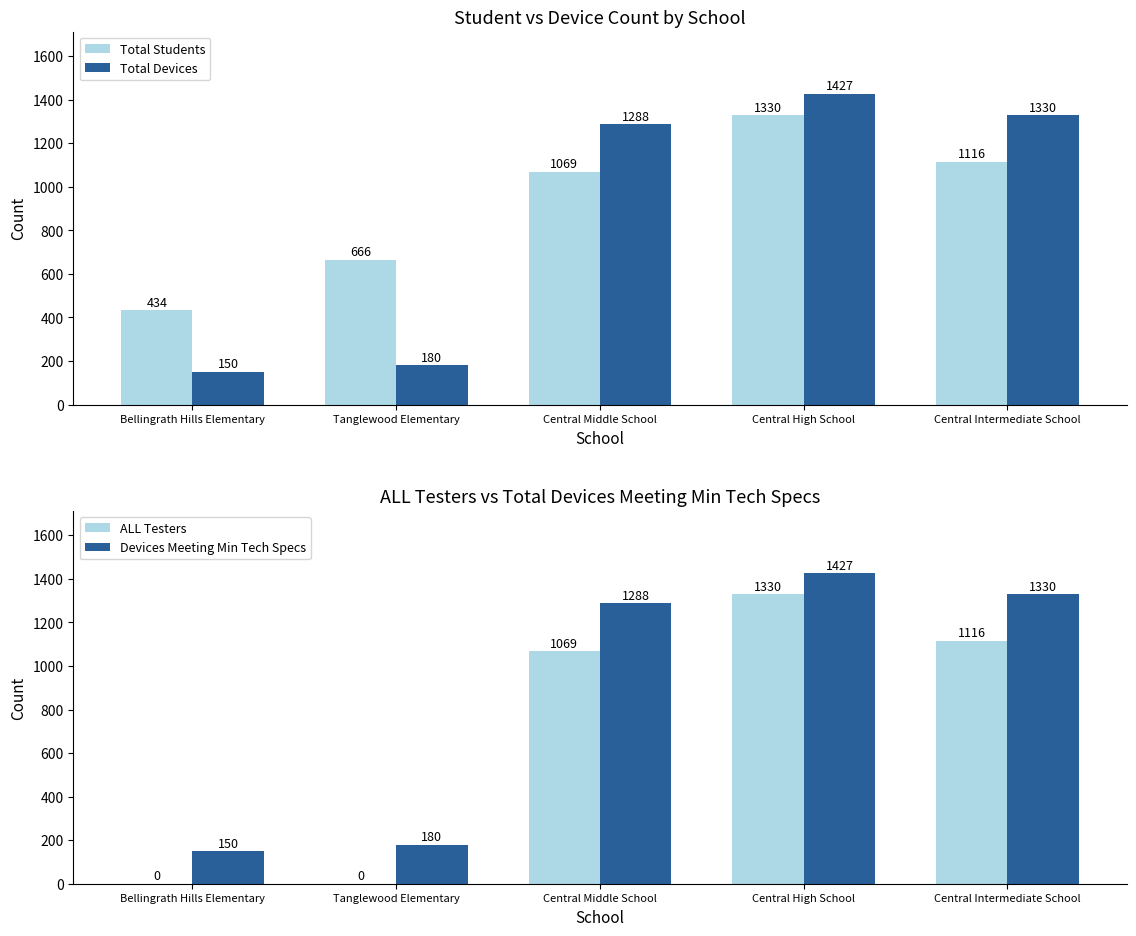

At which label does ALL Testers first exceed 1069?

Central High School